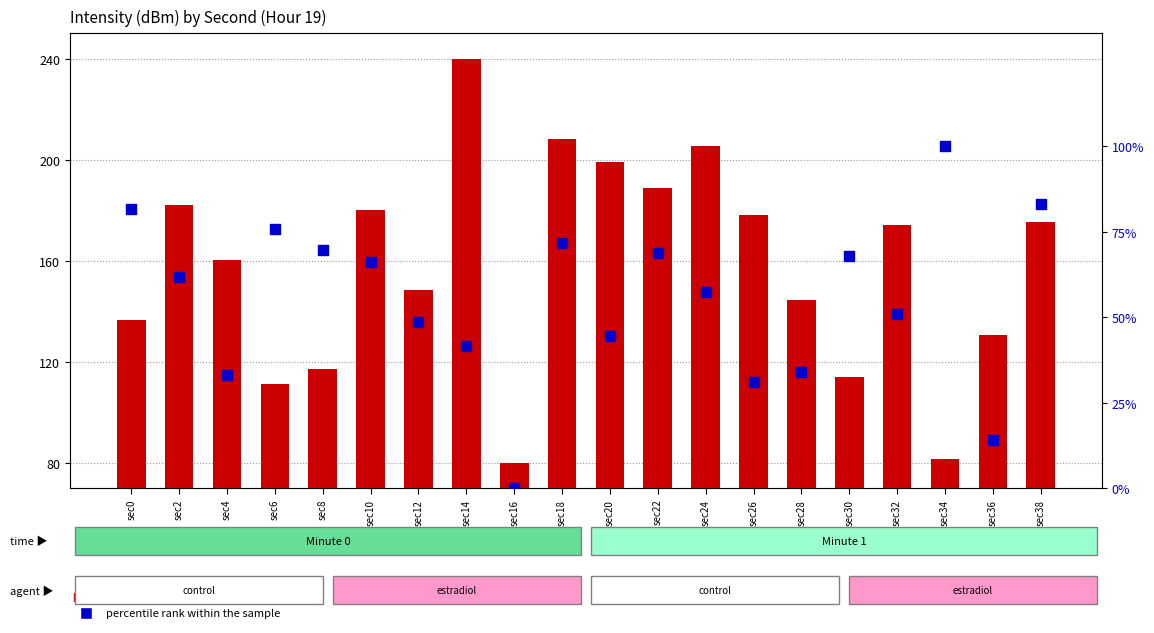

Which series reaches the maximum Y coordinate?

count